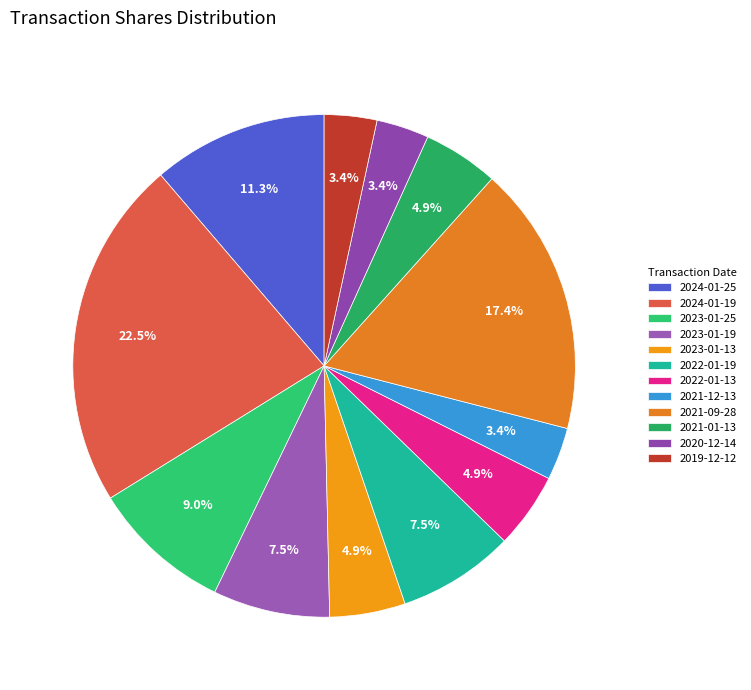

To the nearest percent, what is the combined percentage of 2020-12-14 and 2023-01-13?

8%